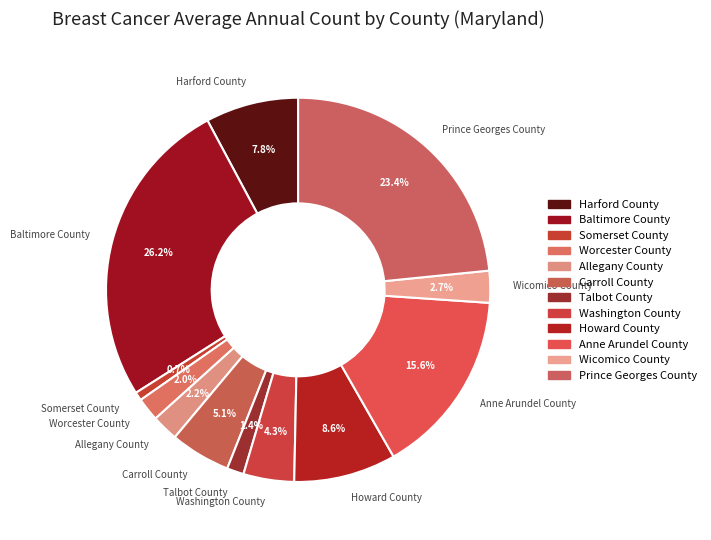

To the nearest percent, what is the average slice percentage?

8%